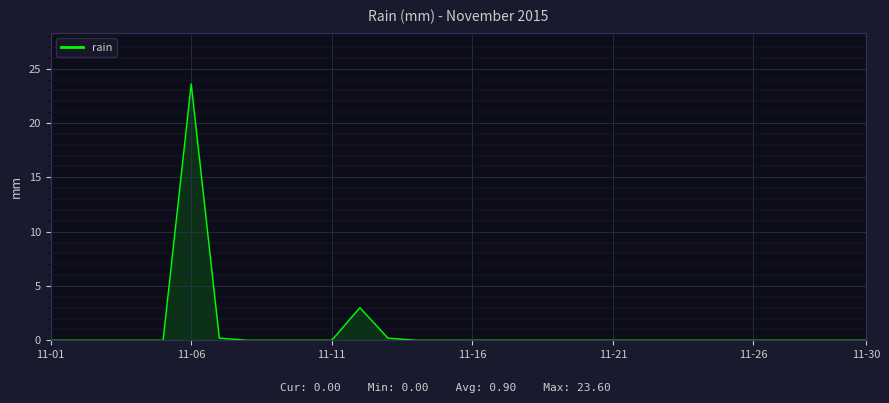

Does the chart display data point markers on the line(s)?

No